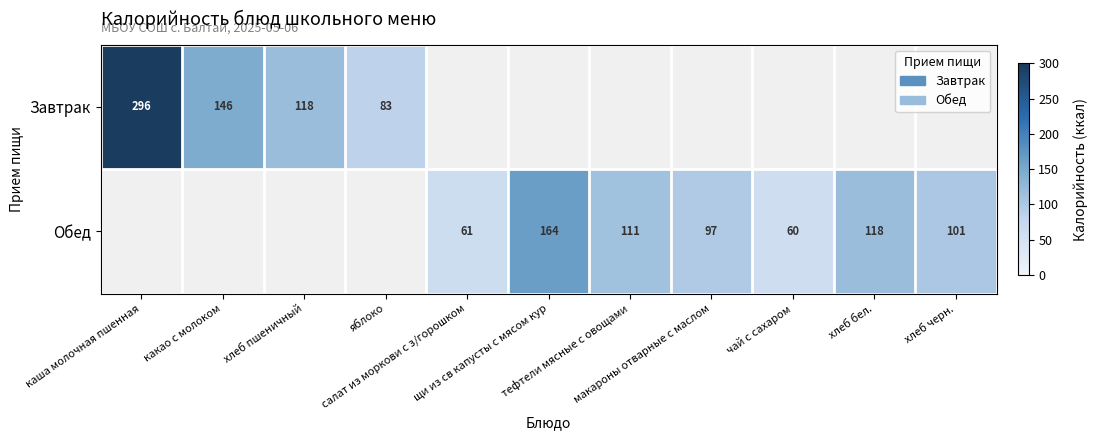

Which series has the largest range (max minus min)?

Завтрак